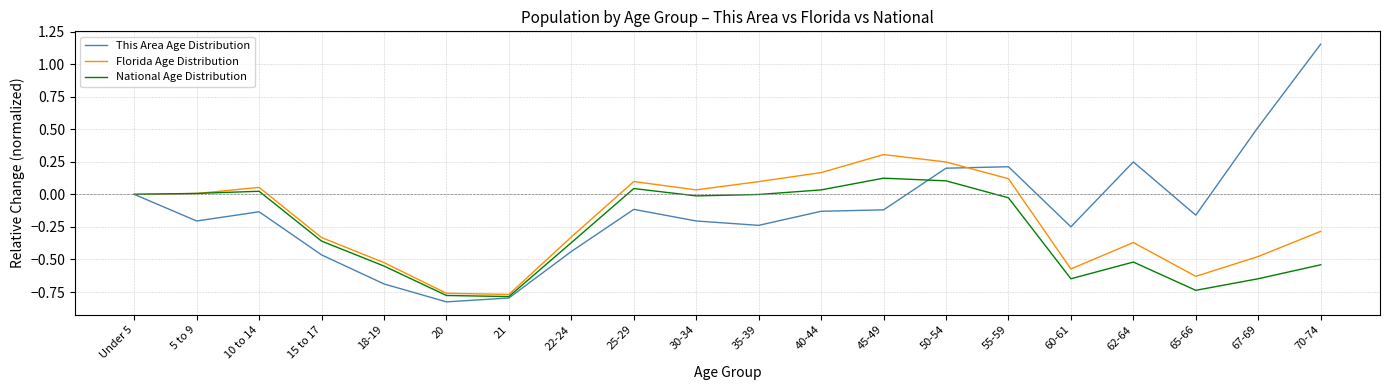

At which category is the sum across all series the highest?

50-54